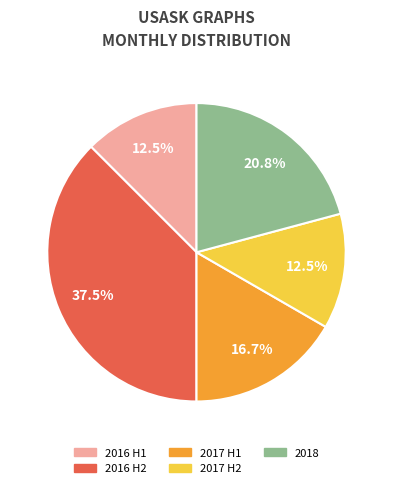

Is there a majority slice in this chart?

No